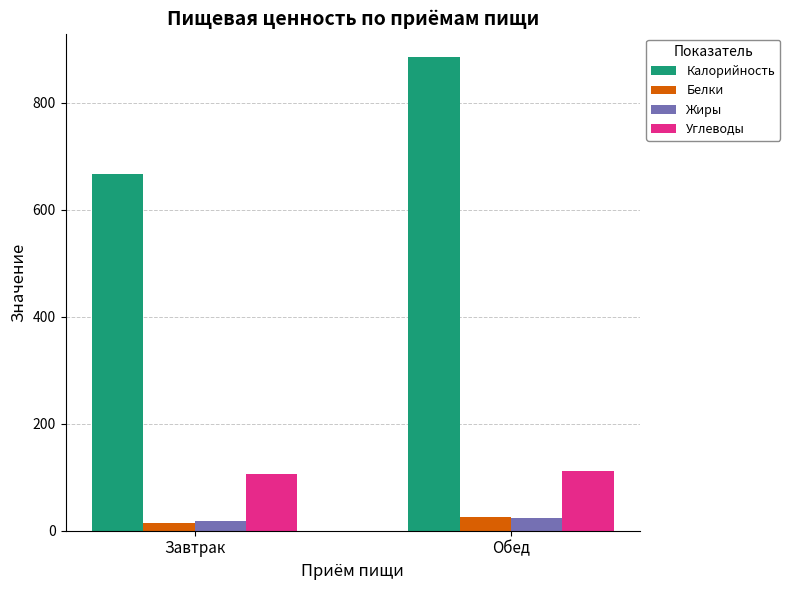

Are the bars grouped side by side (vs. stacked)?

Yes